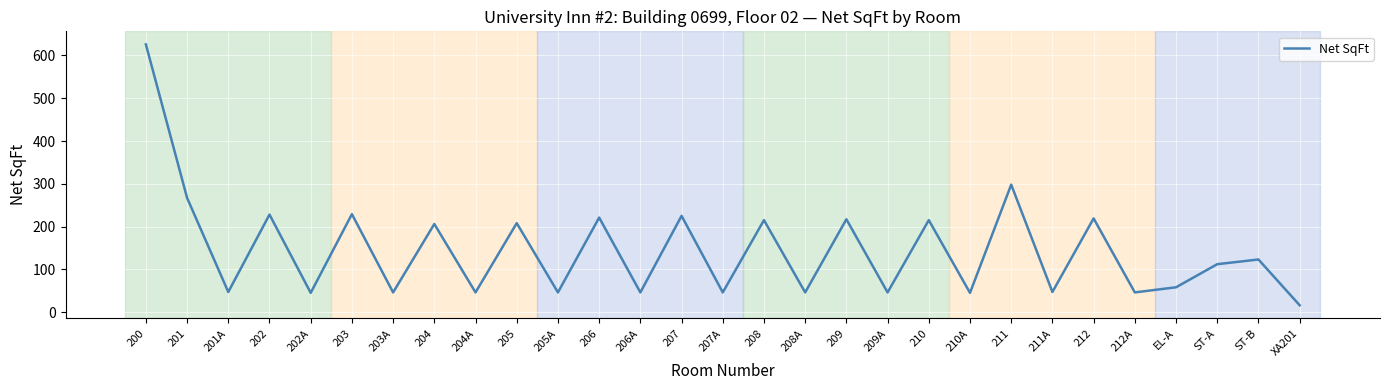

How many lines are shown in the chart?

1